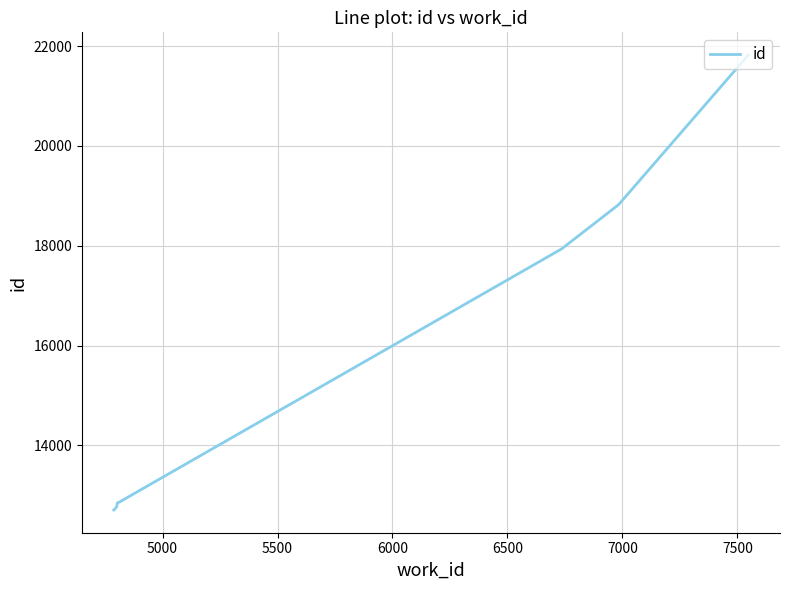

What is the smallest value displayed?

12708